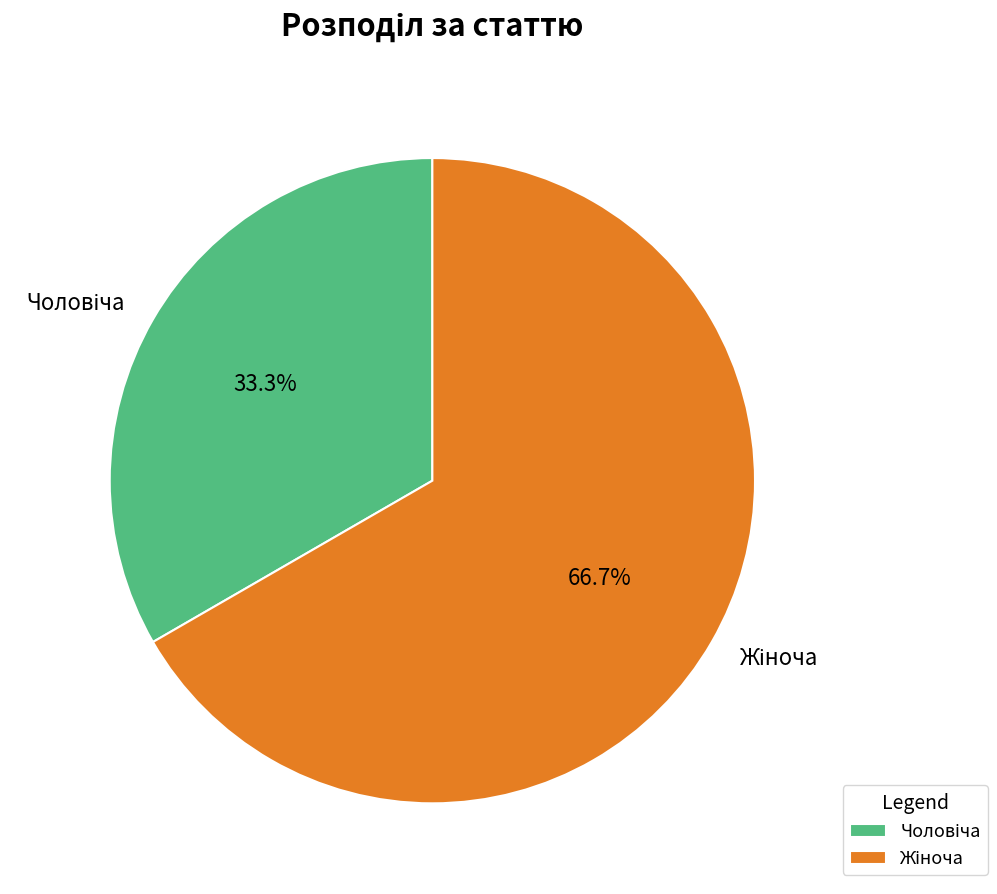

Does any single category account for the majority?

Yes